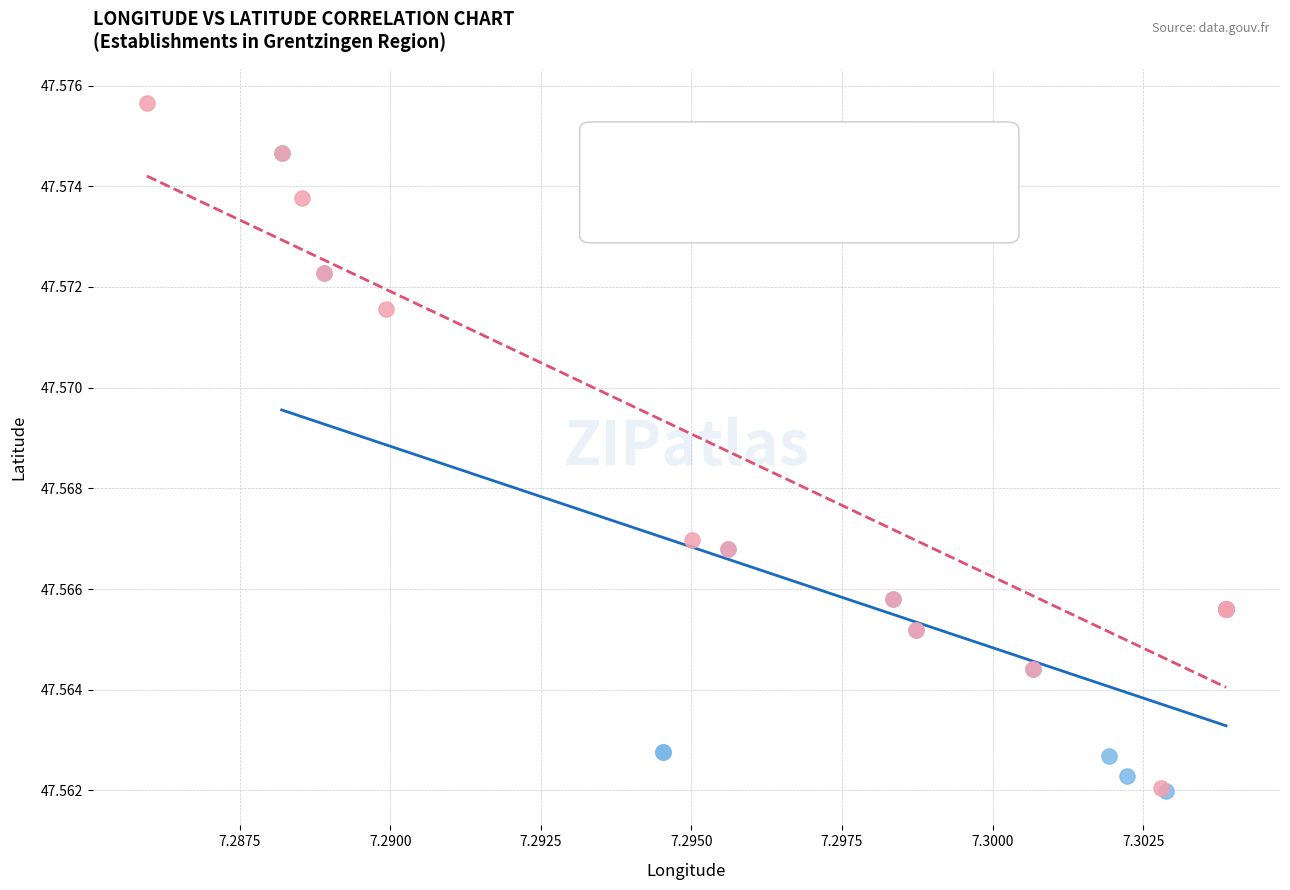

Which series has the largest Y range (max minus min)?

Low geo_score group